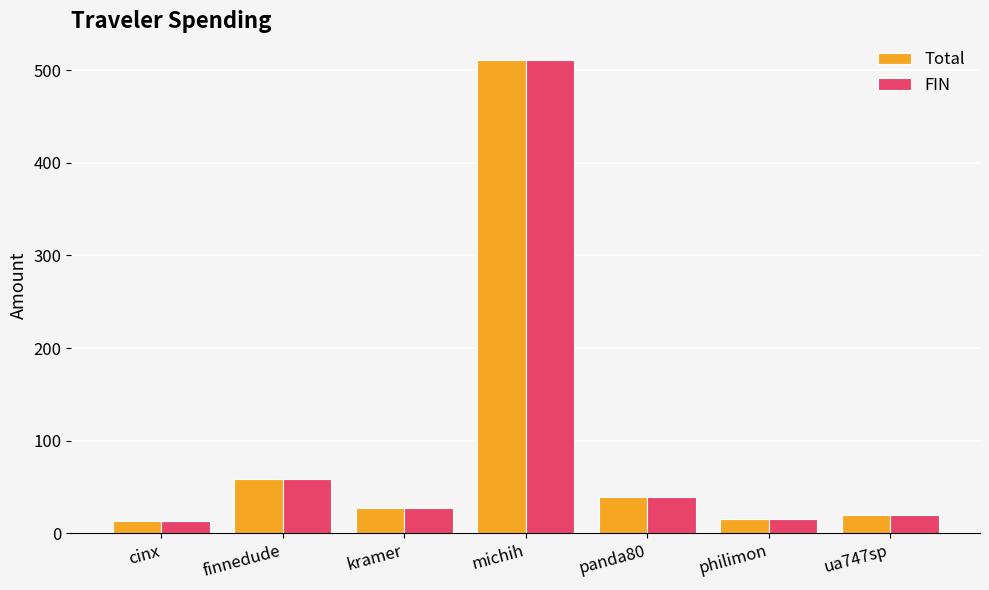

At which label does Total reach its peak?

michih